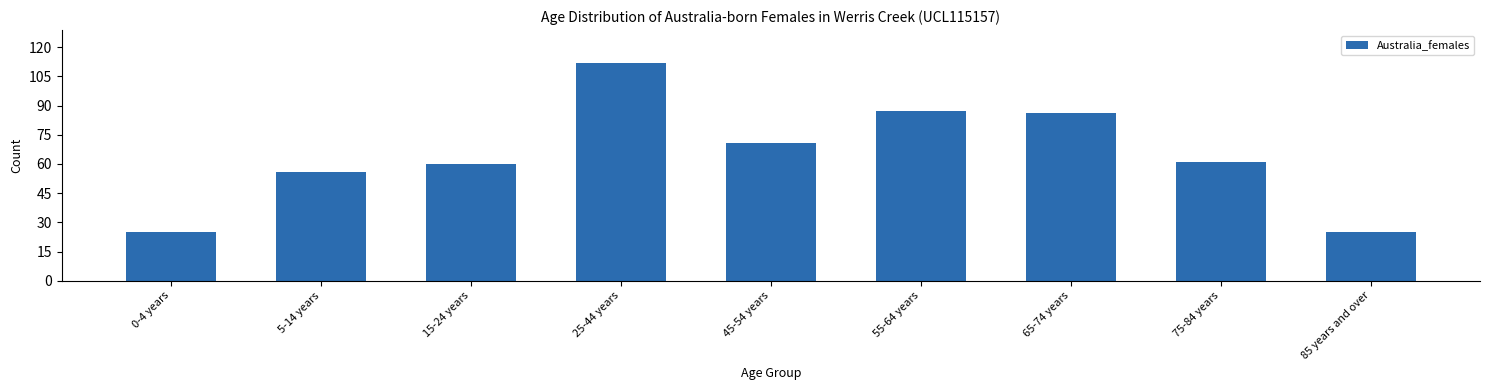

Reading left to right, what are all the values shown in this chart?

0-4 years=25	5-14 years=56	15-24 years=60	25-44 years=112	45-54 years=71	55-64 years=87	65-74 years=86	75-84 years=61	85 years and over=25